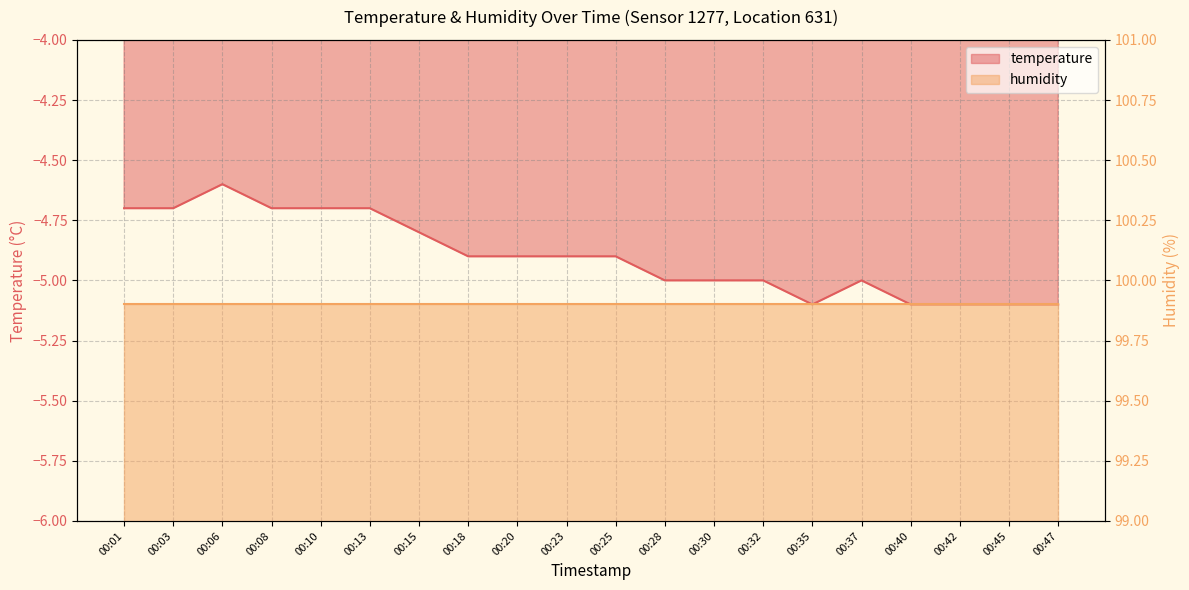

True or false: the data shows -4.7 at 00:08.

True